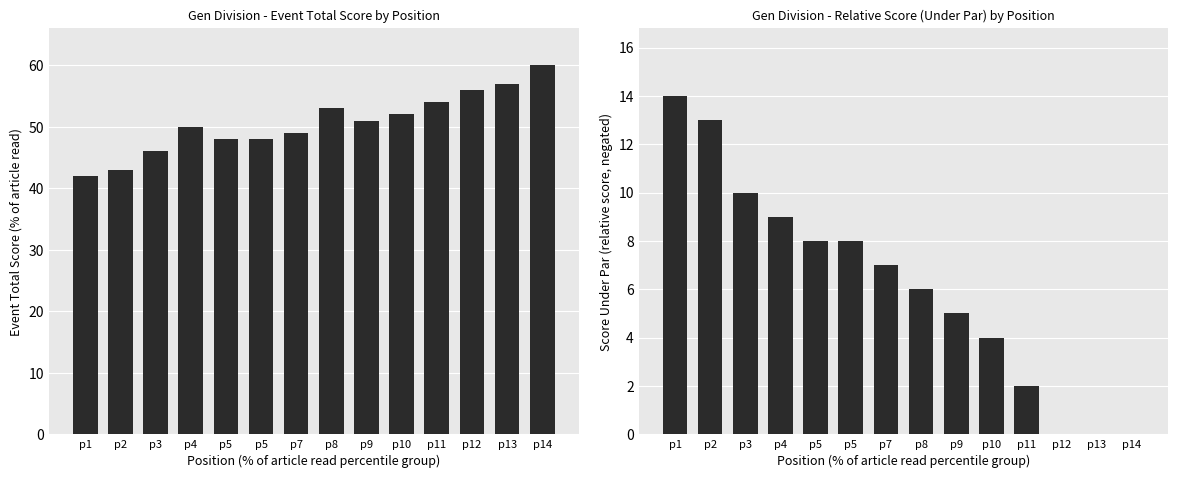

Is the value of event_total_score at p10 greater than the value of event_relative_score at p13?

Yes